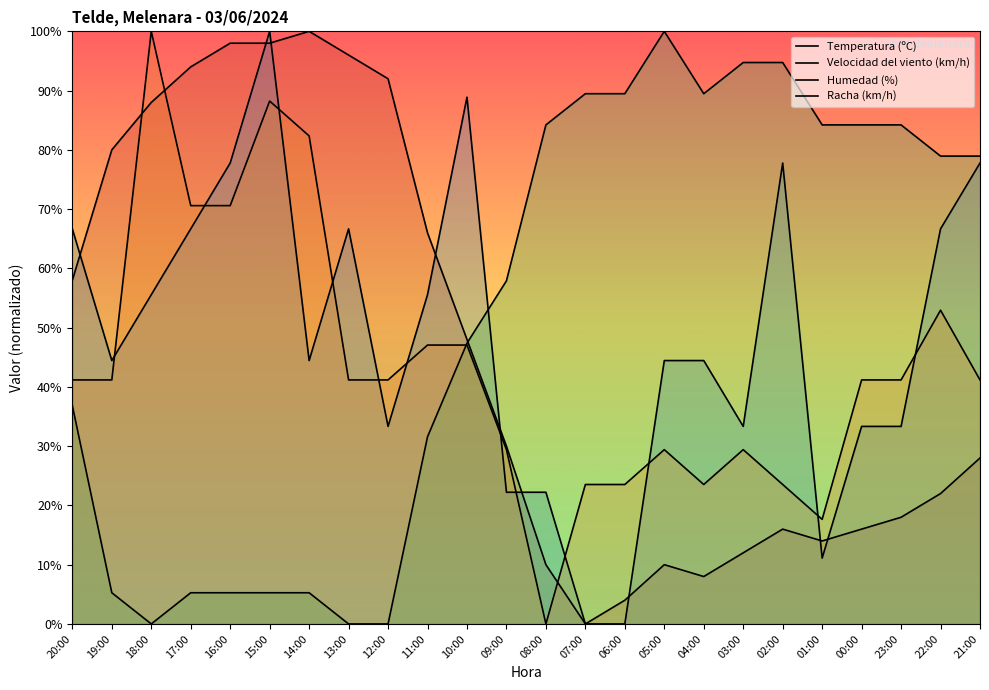

The value of Humedad (%) at 13:00 is 0.0. True or false?

True